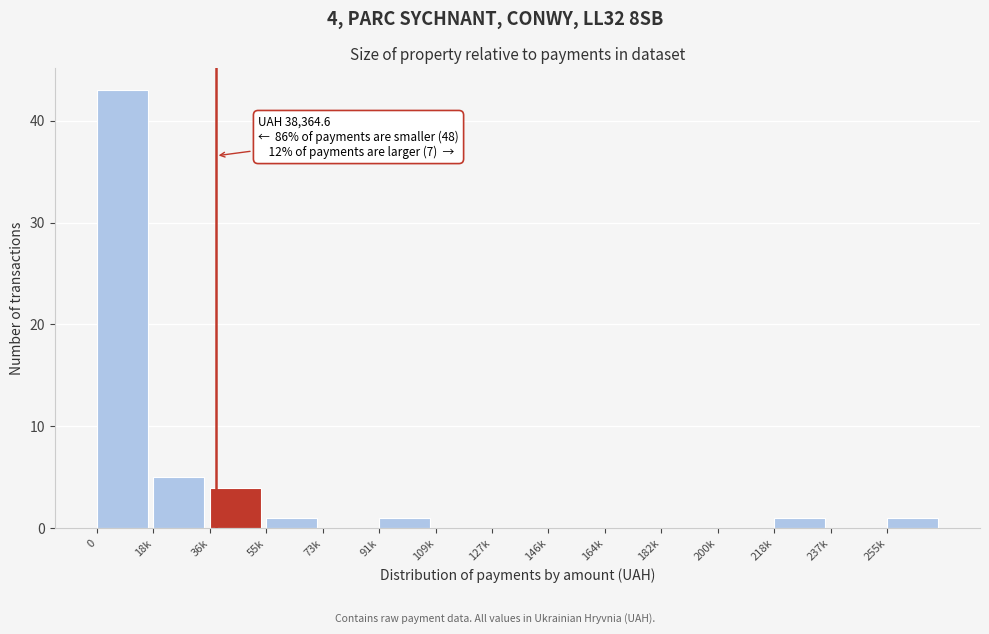

Reading left to right, transcribe all the data shown in this chart.

0=43	18k=5	36k=4	55k=1	73k=0	91k=1	109k=0	127k=0	146k=0	164k=0	182k=0	200k=0	218k=1	237k=0	255k=1